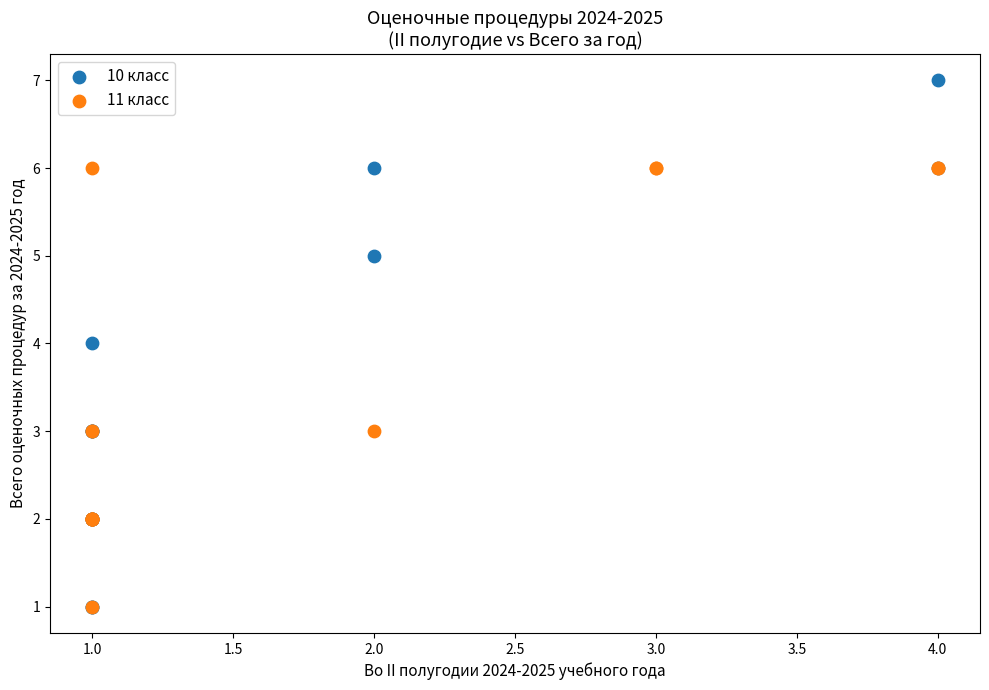

Which series has the largest Y range (max minus min)?

10 класс